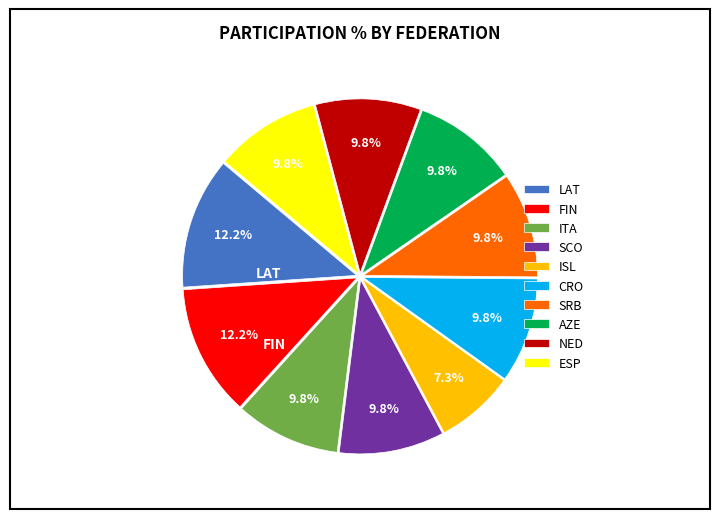

Between ISL and NED, which is larger?

NED